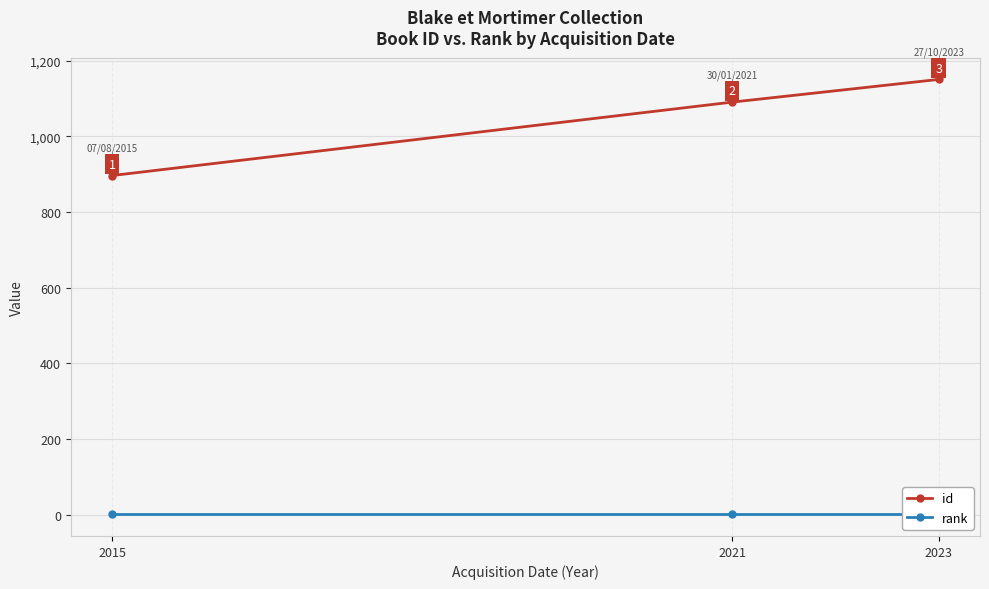

Reading right to left, extract all data points from this chart.

id: 1150	1090	896
rank: 1	1	1